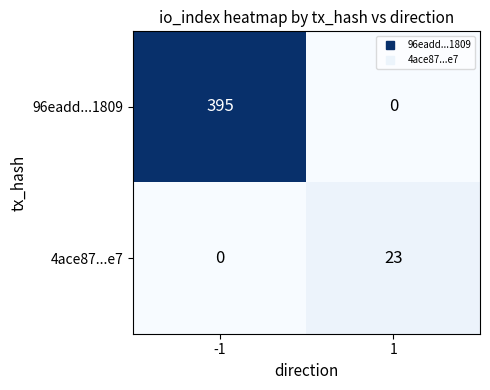

Reading right to left, list all the values displayed in this chart.

96eadd...1809: 1=0	-1=395
4ace87...e7: 1=23	-1=0